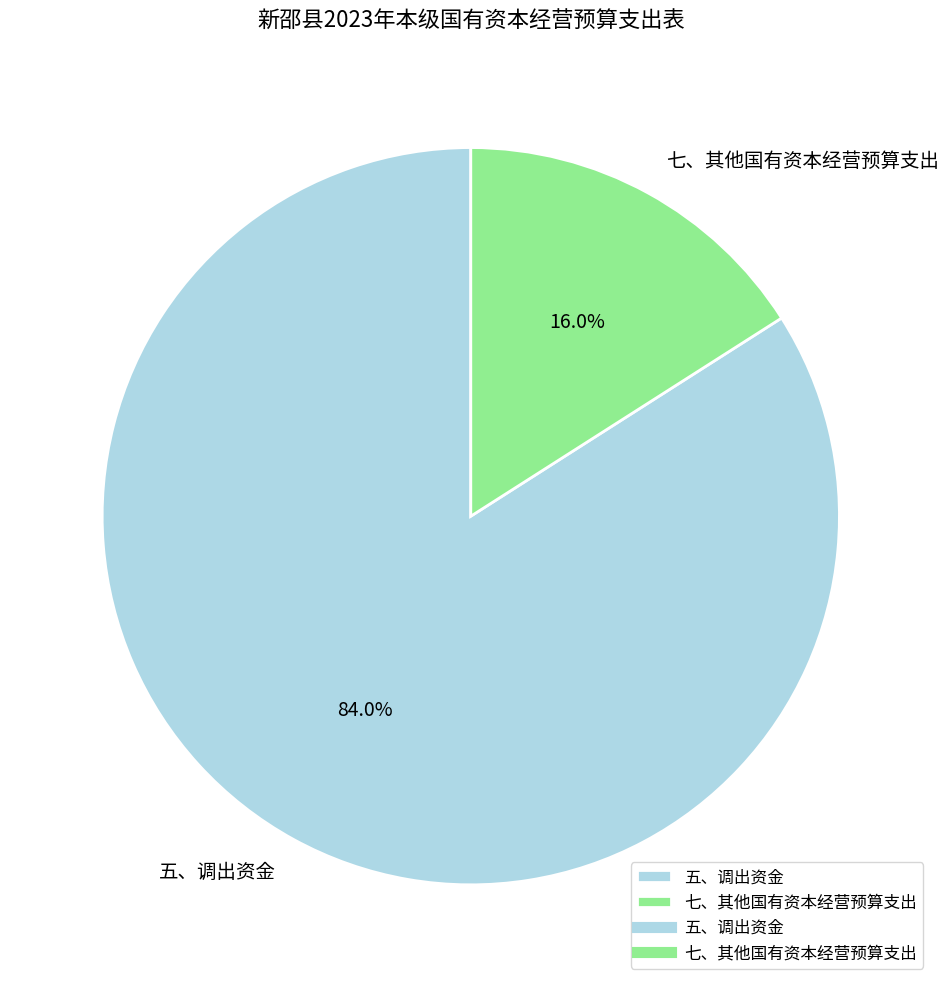

Which has a higher value, 五、调出资金 or 七、其他国有资本经营预算支出?

五、调出资金